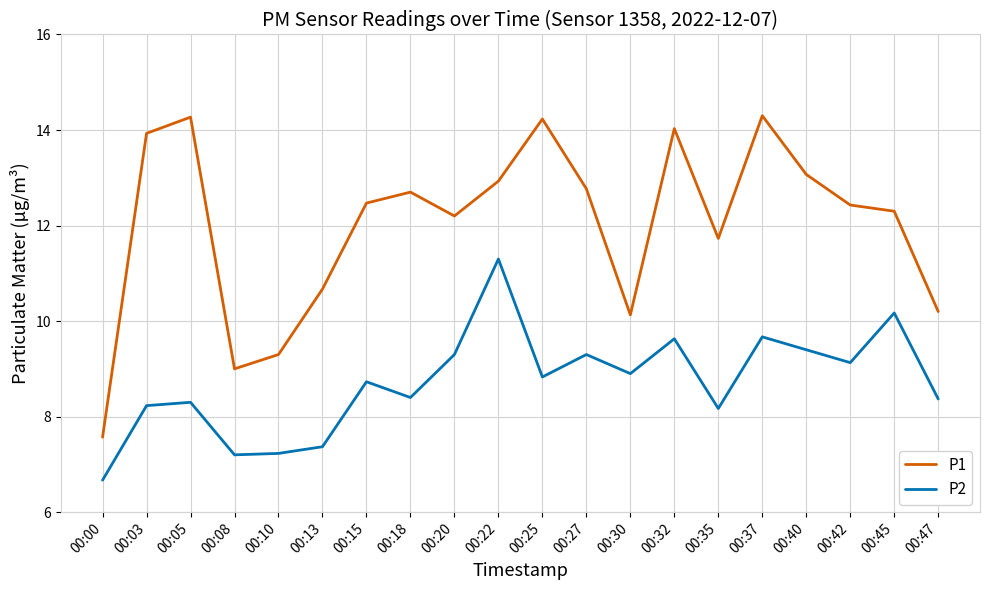

How many lines are shown in the chart?

2